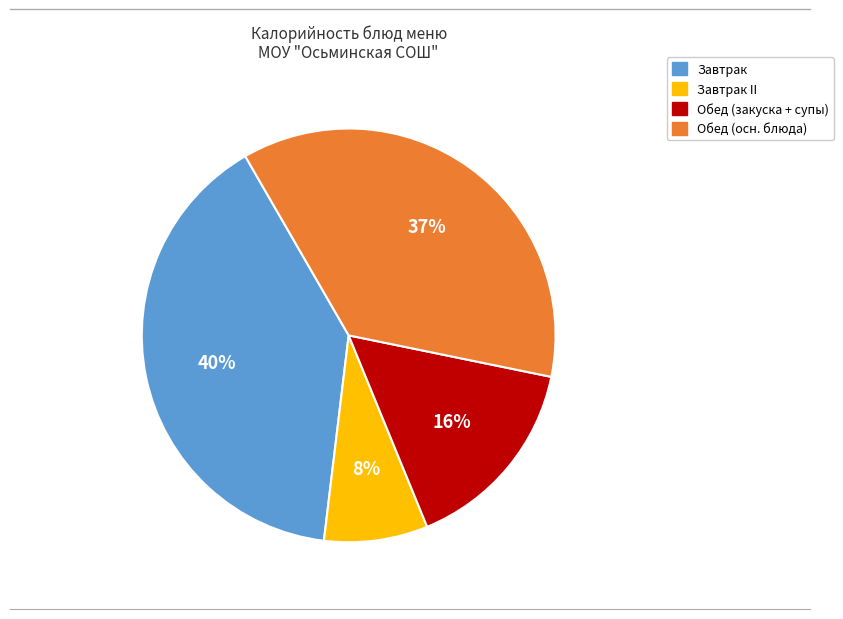

Does any single category account for the majority?

No